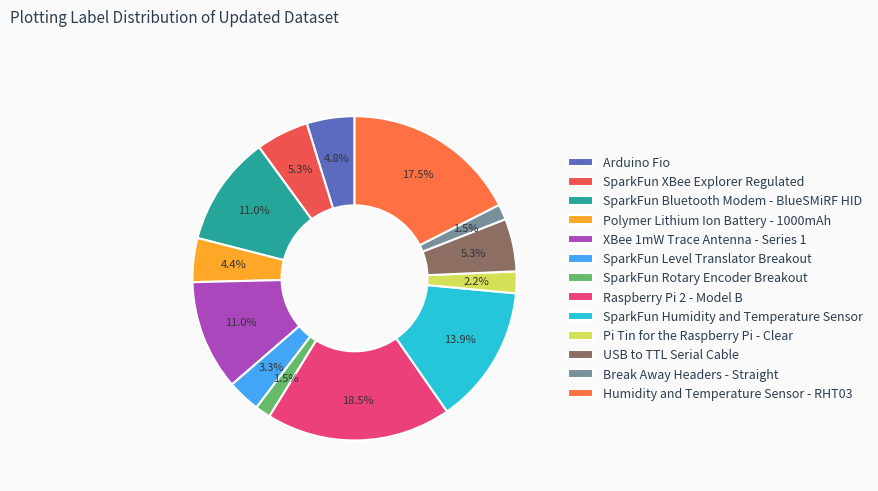

The Arduino Fio slice represents 5% of the pie. True or false?

True